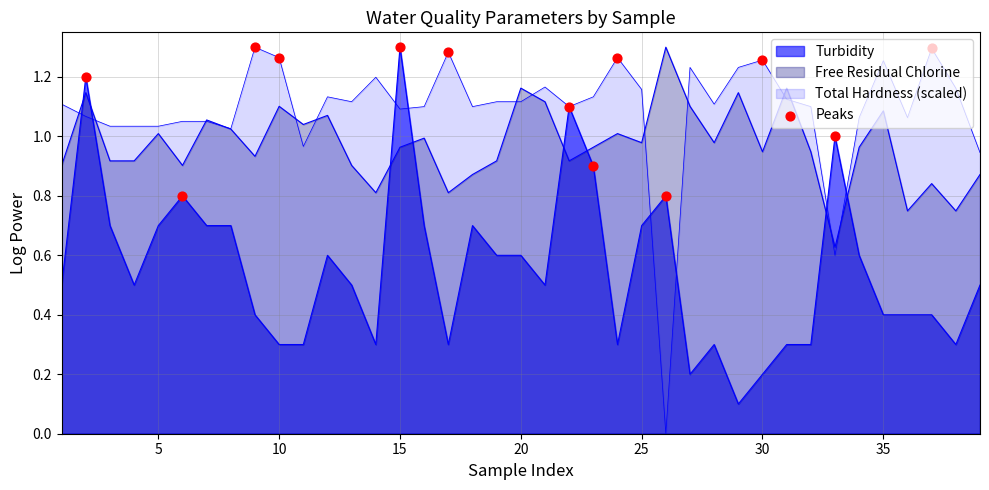

Which has a higher value, 30 or 10?

10